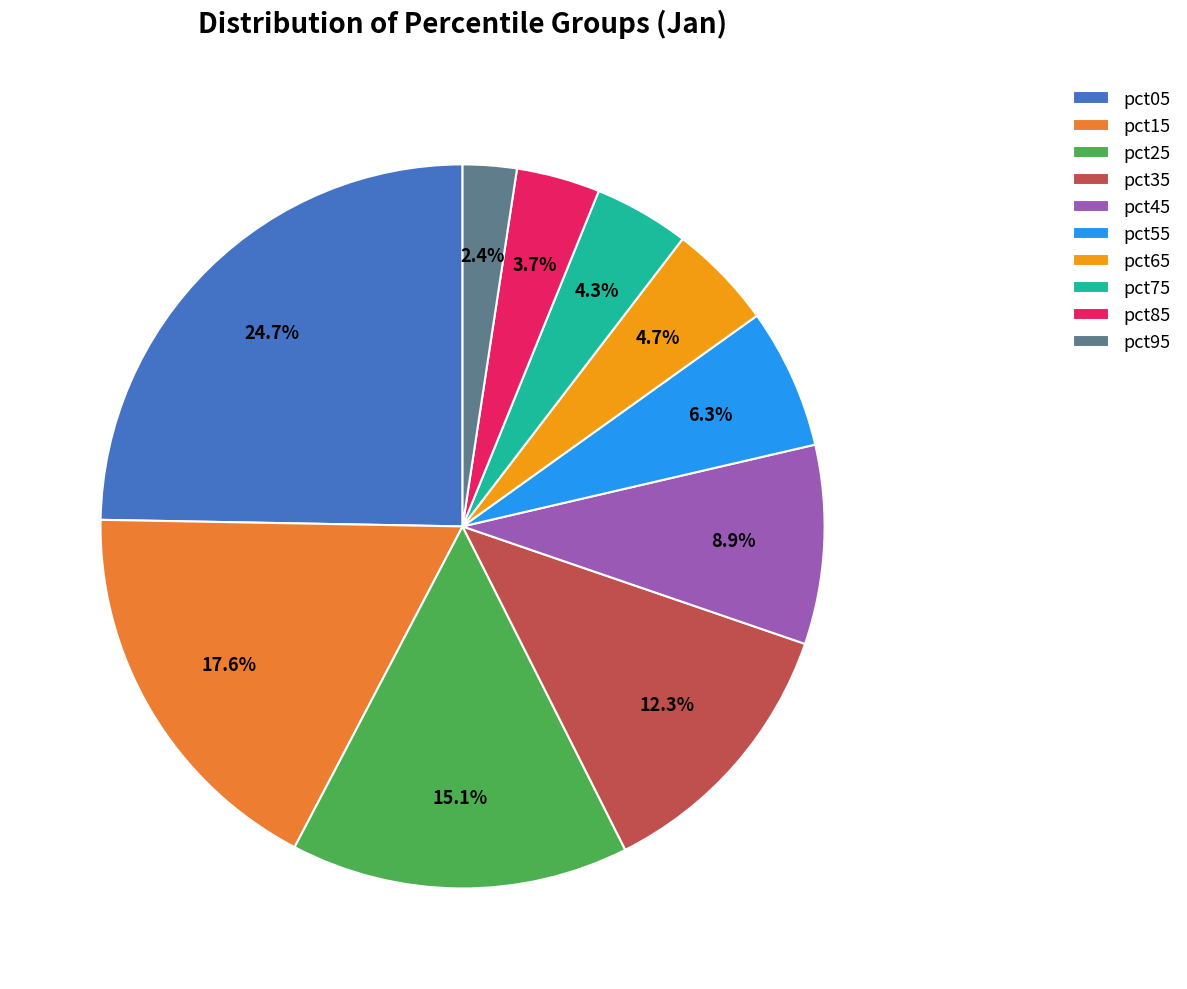

What is the smallest slice in the pie chart?

pct95